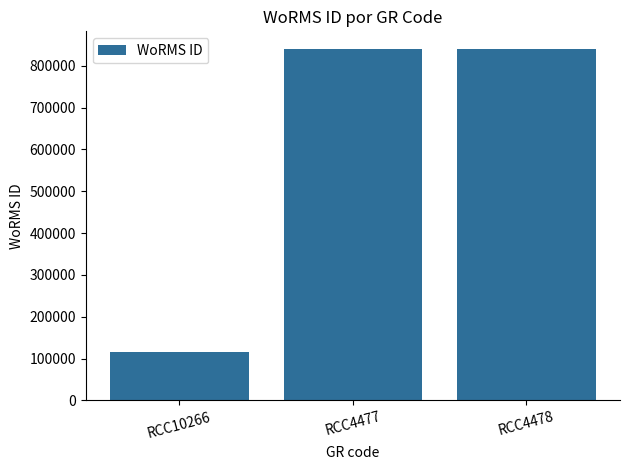

At which category does the chart reach its minimum across all series?

RCC10266